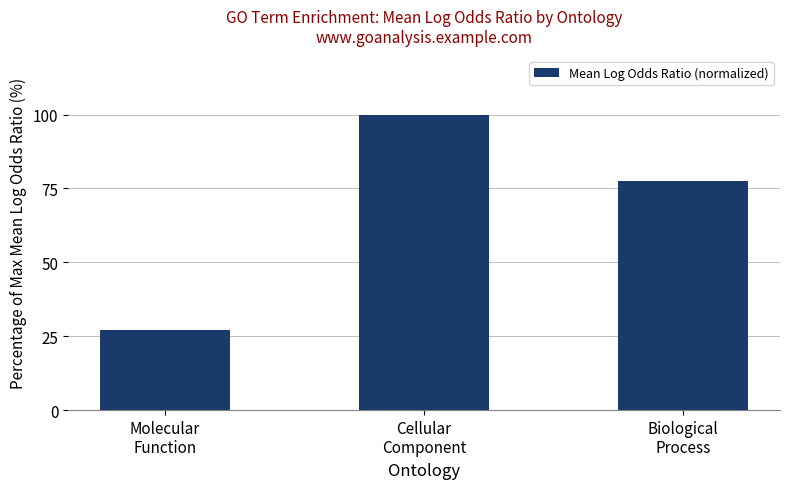

Reading right to left, list all the values displayed in this chart.

Biological
Process=77.4	Cellular
Component=100.0	Molecular
Function=27.3